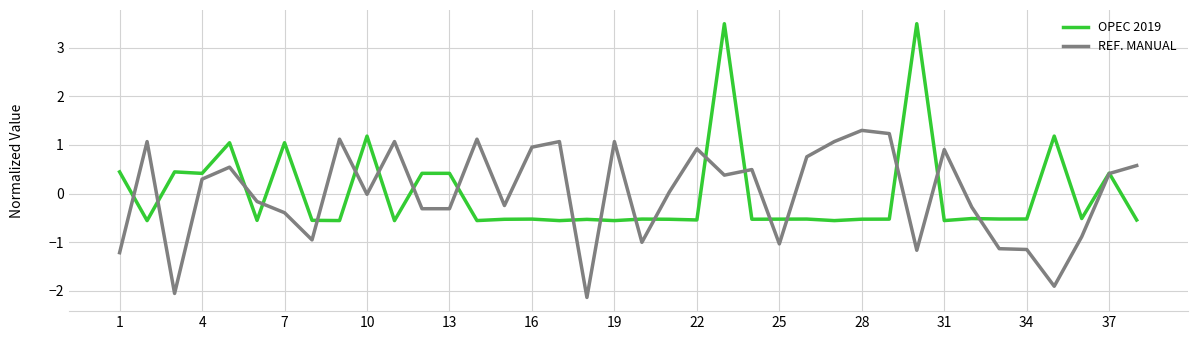

Which series has the widest spread of values?

OPEC 2019